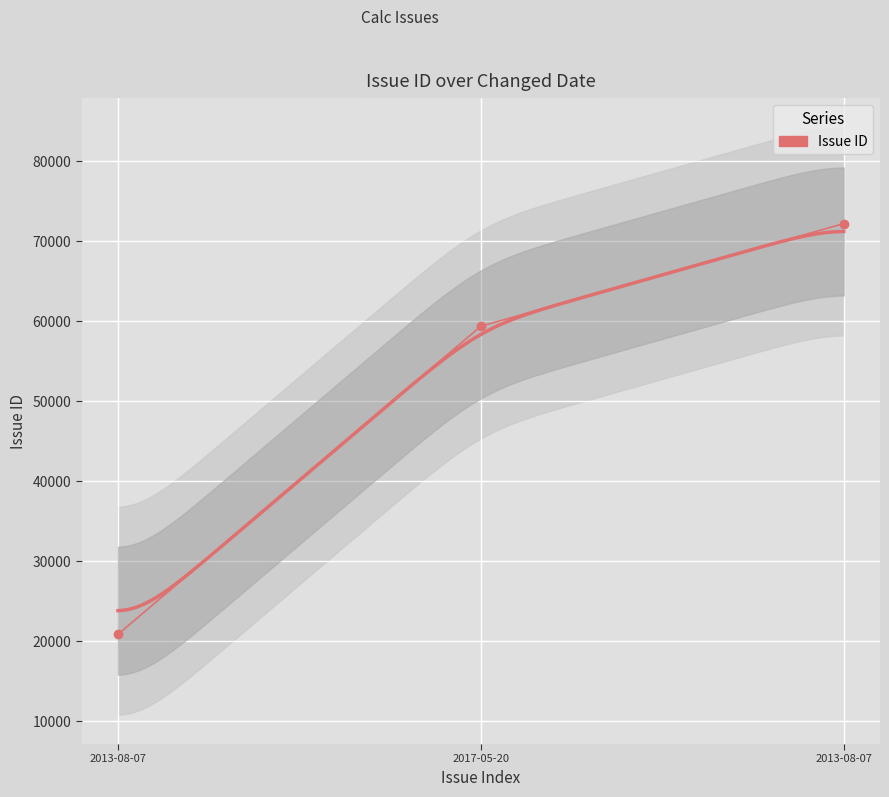

Is it true that the value at 2017-05-20 is 59362?

True